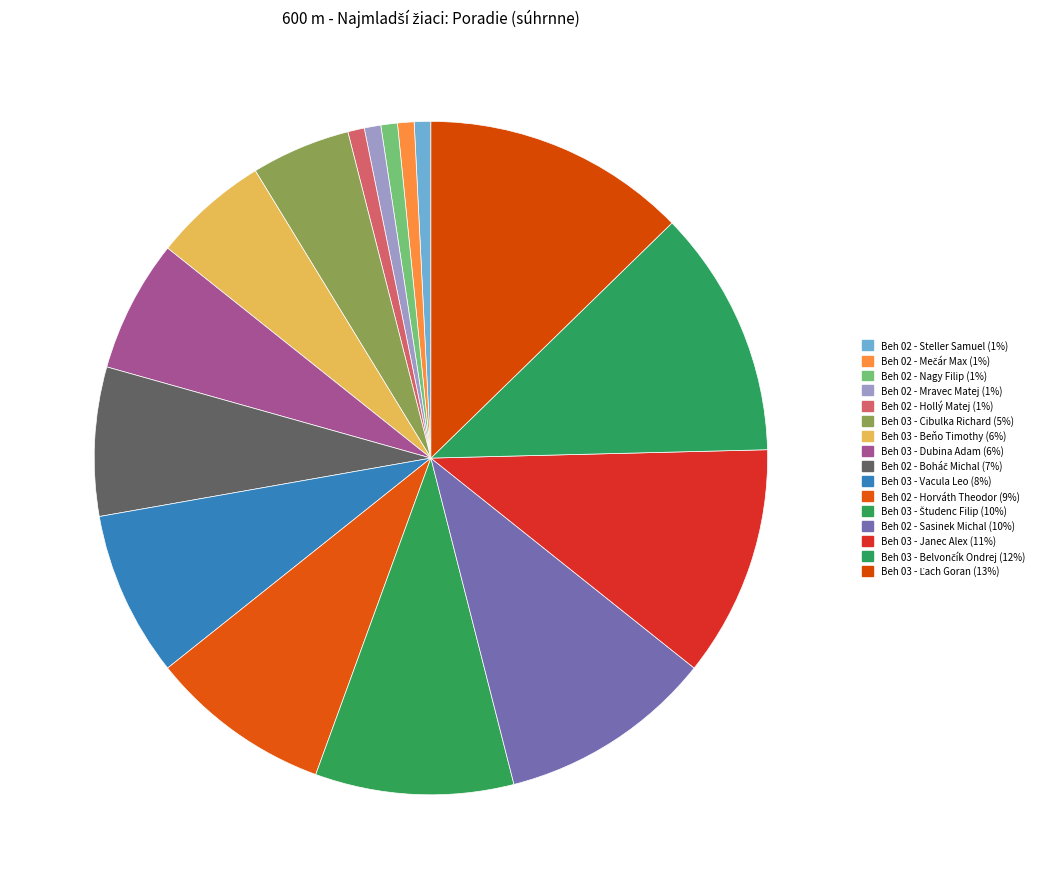

What is the change in value from Beh 02 - Nagy Filip to Beh 03 - Ľach Goran?

+15